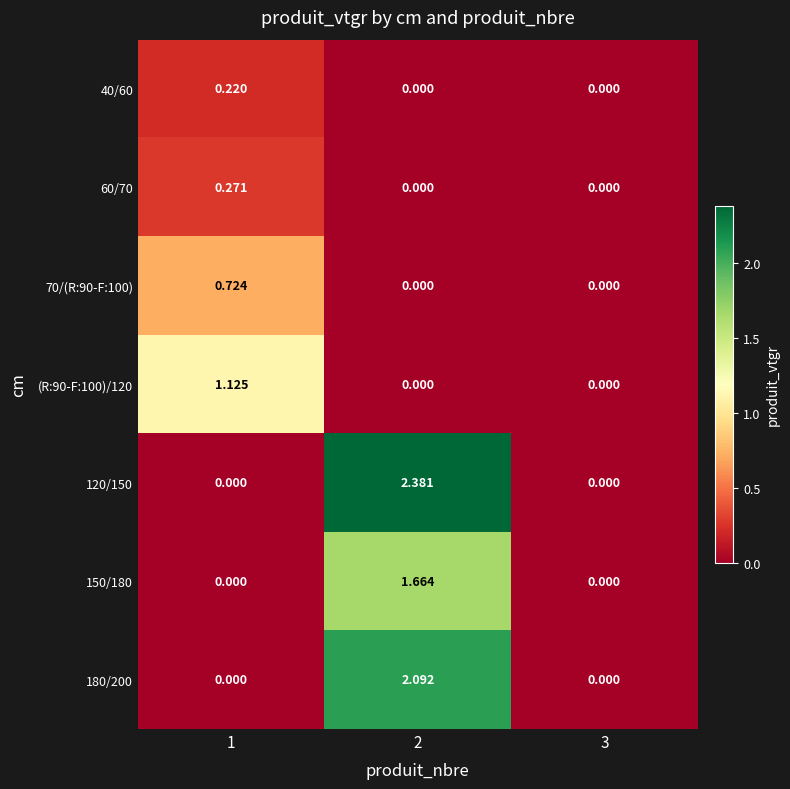

Is the value of 70/(R:90-F:100) at 1 greater than the value of 180/200 at 3?

Yes